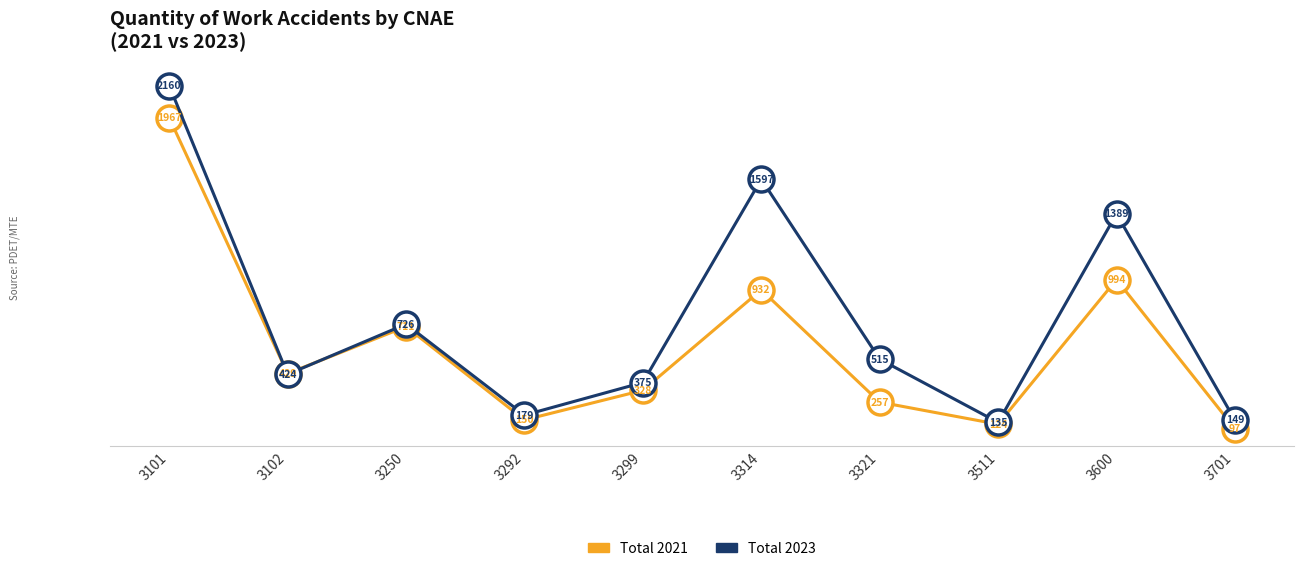

True or false: Total 2021 and Total 2023 cross at least once.

True